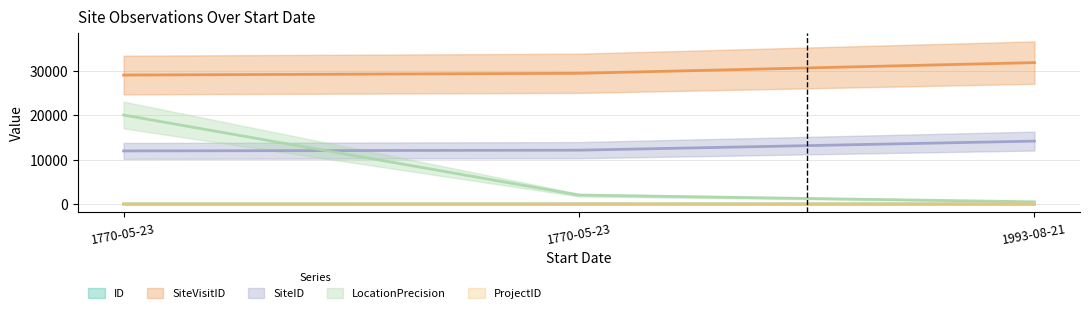

The value of SiteVisitID at 1993-08-21 is 31786. True or false?

True